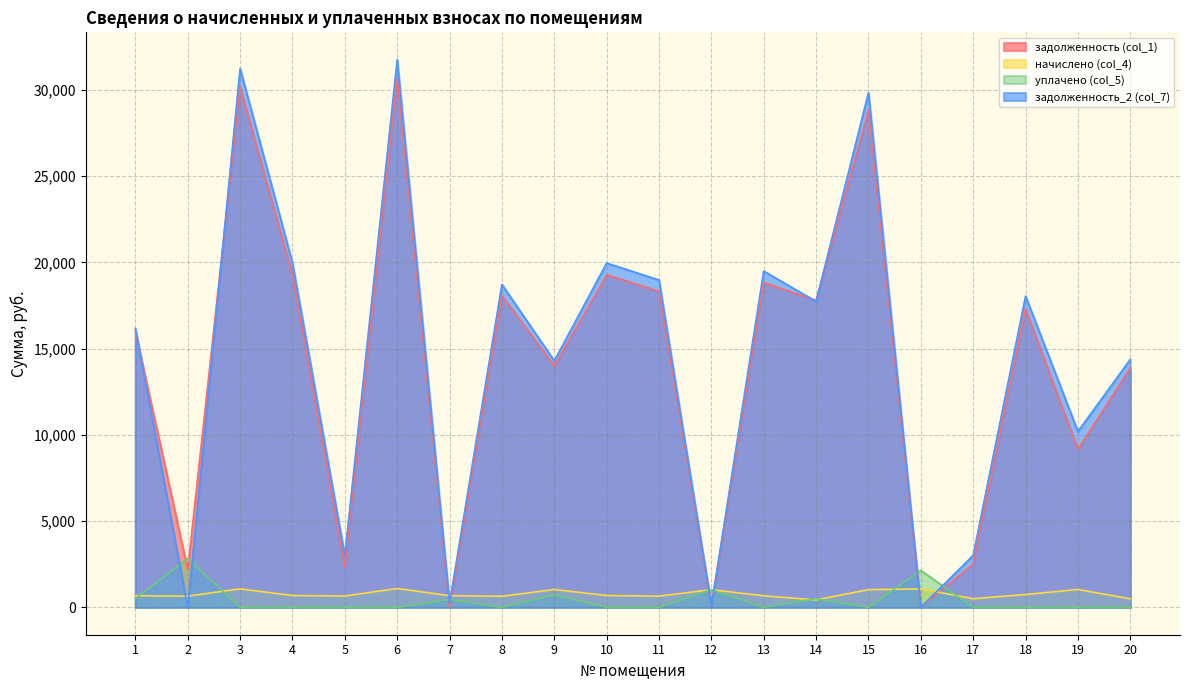

How many categories are shown in the chart?

20